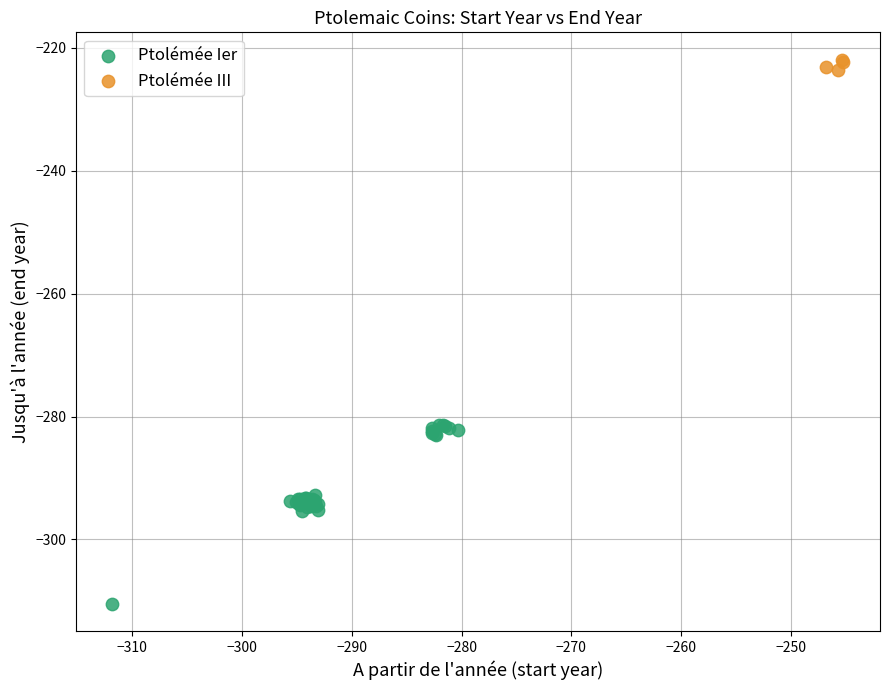

Which series contains the highest Y value?

Ptolémée III